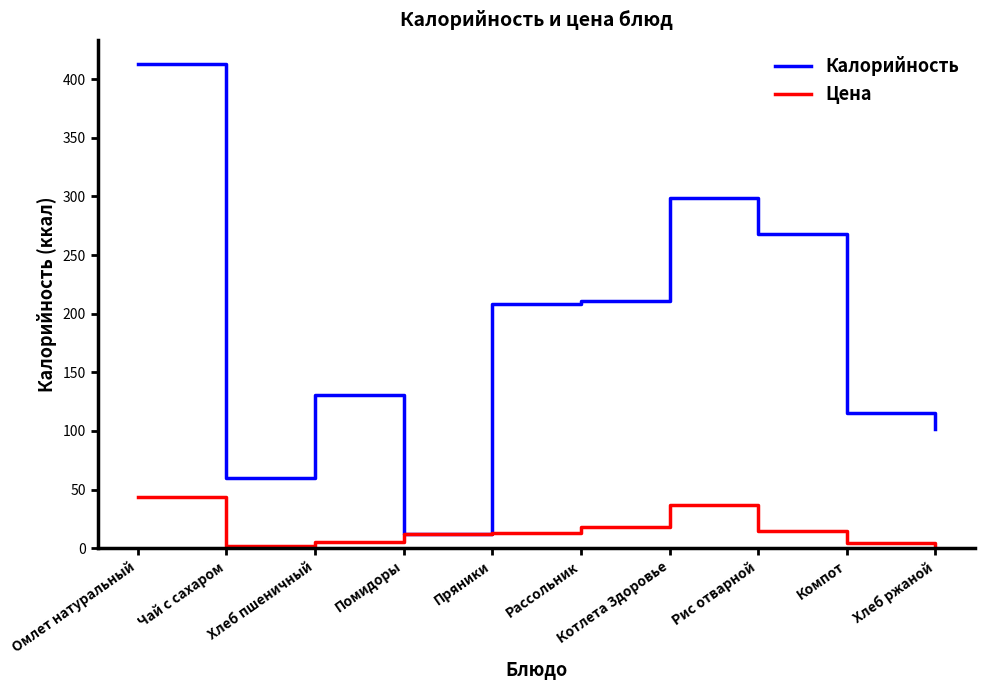

Rank the series by their maximum value, from highest to lowest.

Калорийность, Цена